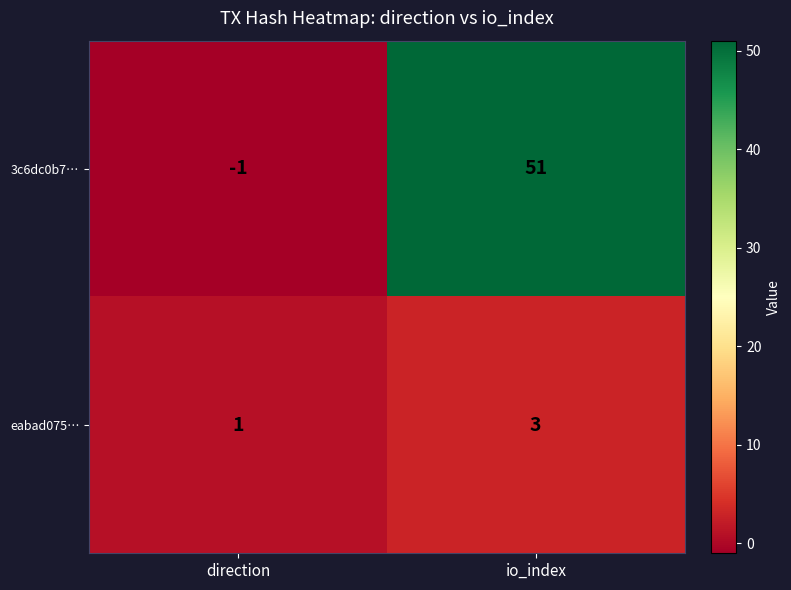

True or false: 3c6dc0b7… has a value of 51 at io_index.

True